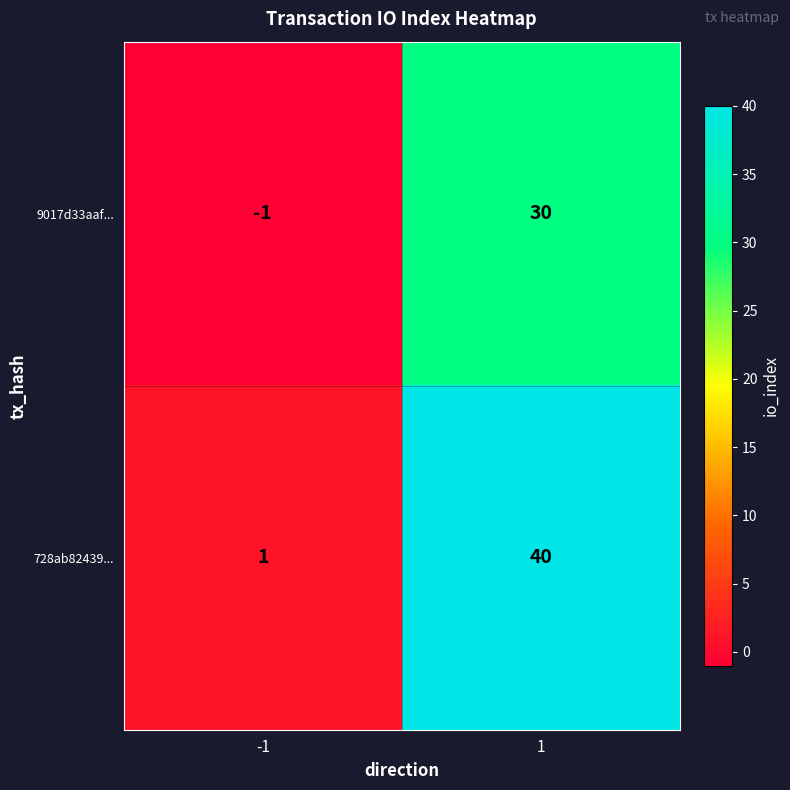

The value of 728ab82439... at 1 is 40. True or false?

True